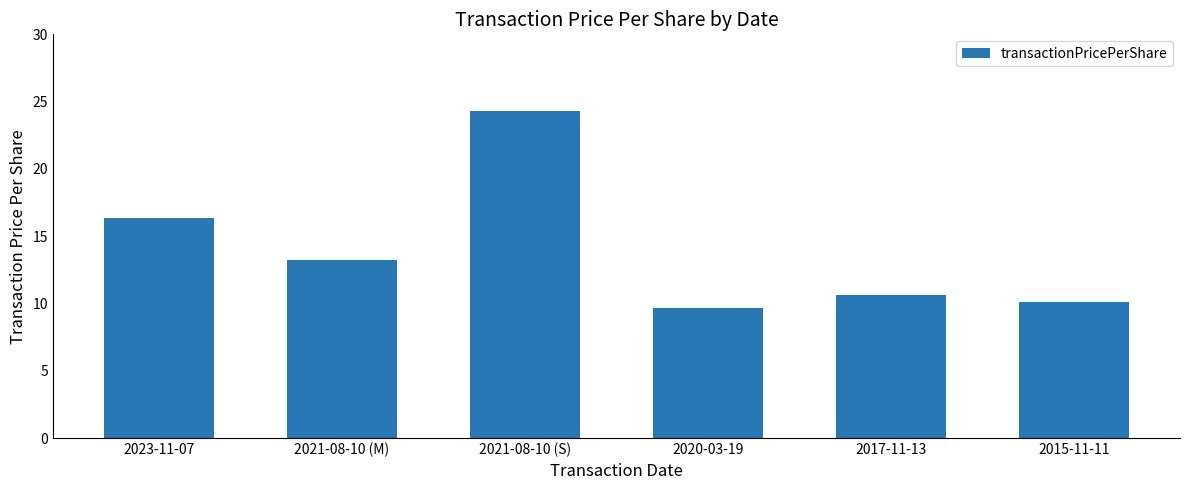

How many bars are there in total?

6